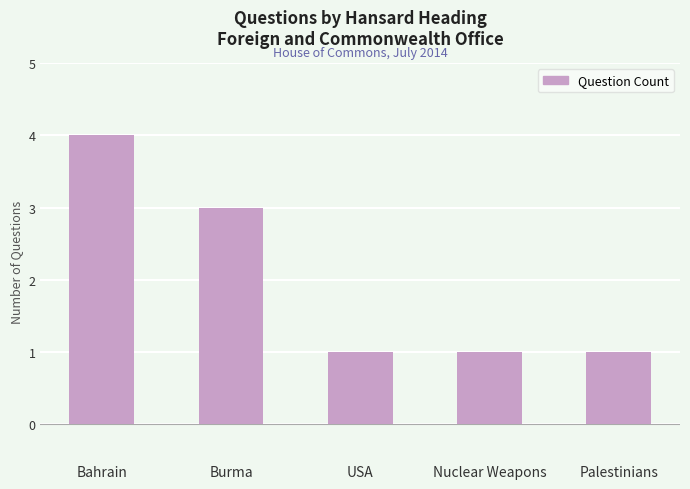

Reading left to right, transcribe all the data shown in this chart.

Bahrain=4	Burma=3	USA=1	Nuclear Weapons=1	Palestinians=1